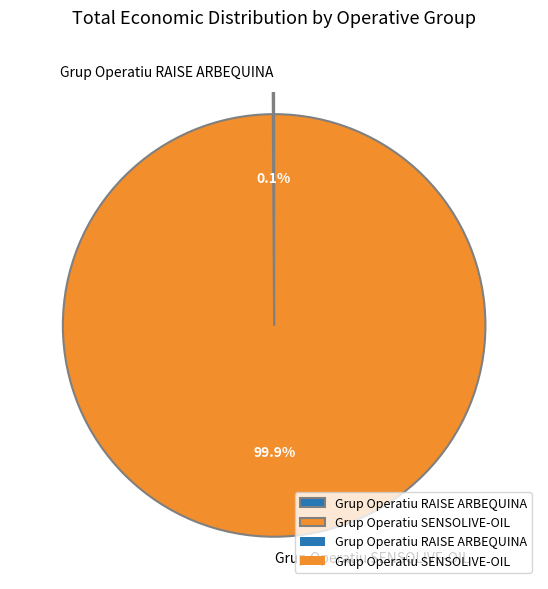

Which category has the biggest portion of the pie?

Grup Operatiu SENSOLIVE-OIL